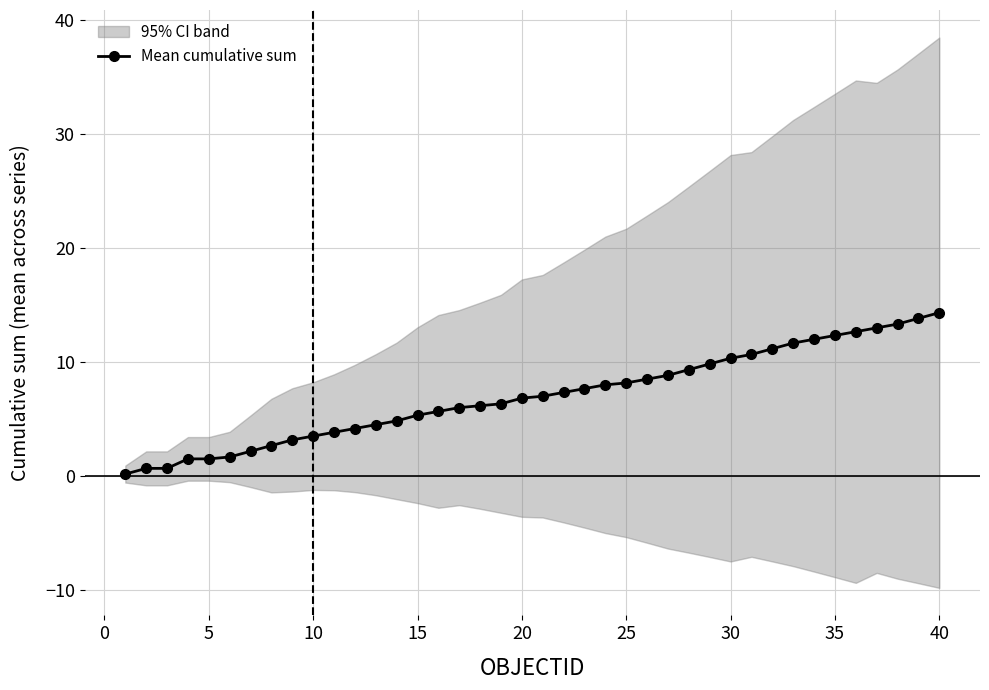

True or false: there are more than 2 points higher than both neighbors.

False